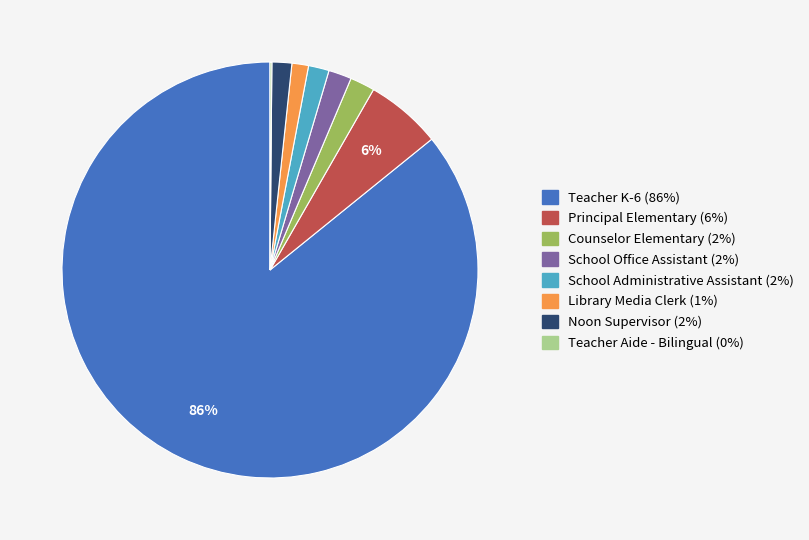

Do School Administrative Assistant and Noon Supervisor together represent more than half of the pie?

No